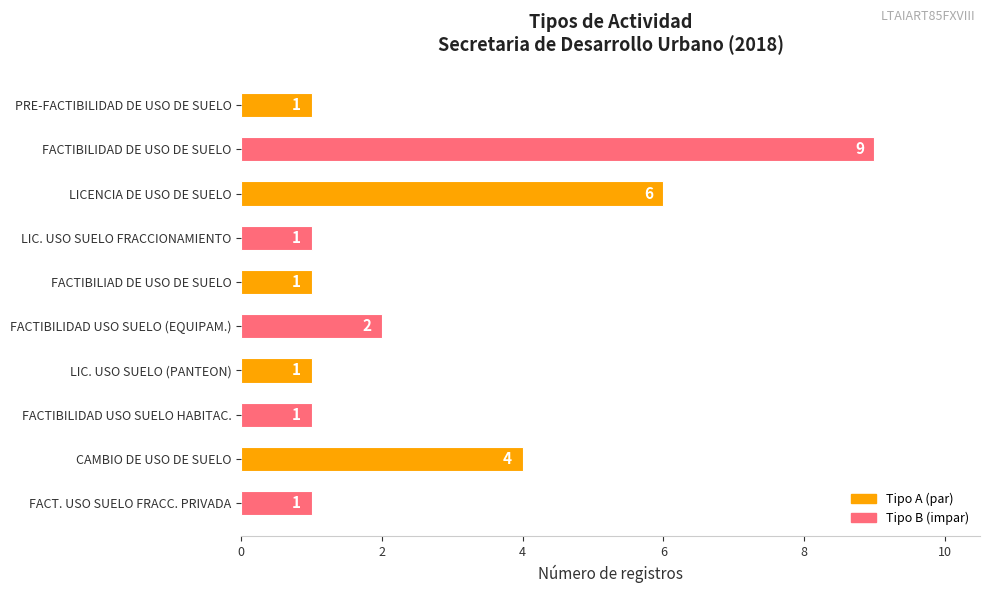

Reading top to bottom, what are all the values shown in this chart?

1	9	6	1	1	2	1	1	4	1